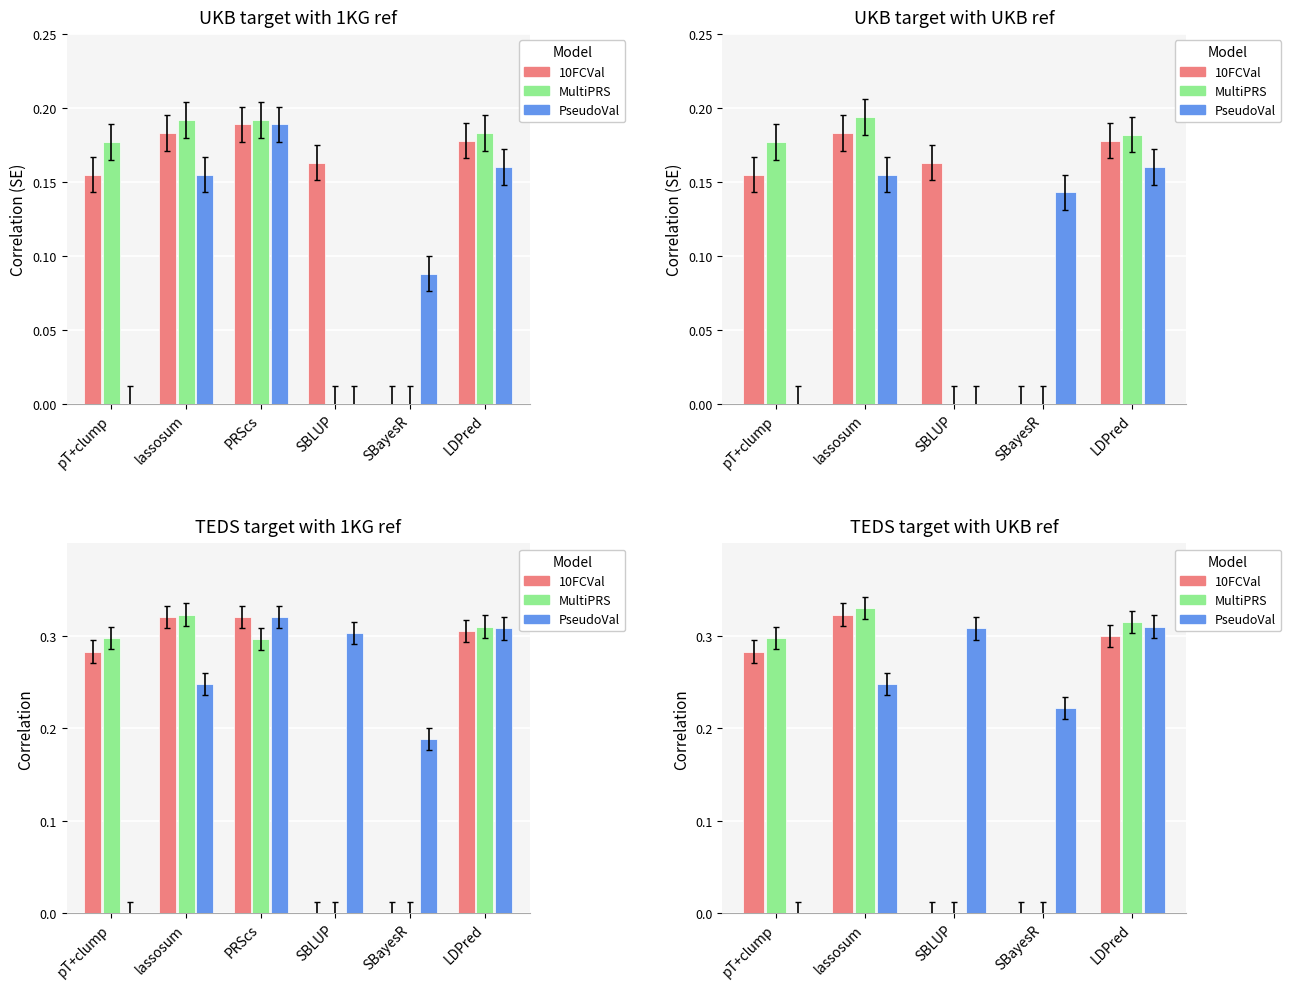

List the series in order of their peak value, highest first.

MultiPRS, 10FCVal, PseudoVal